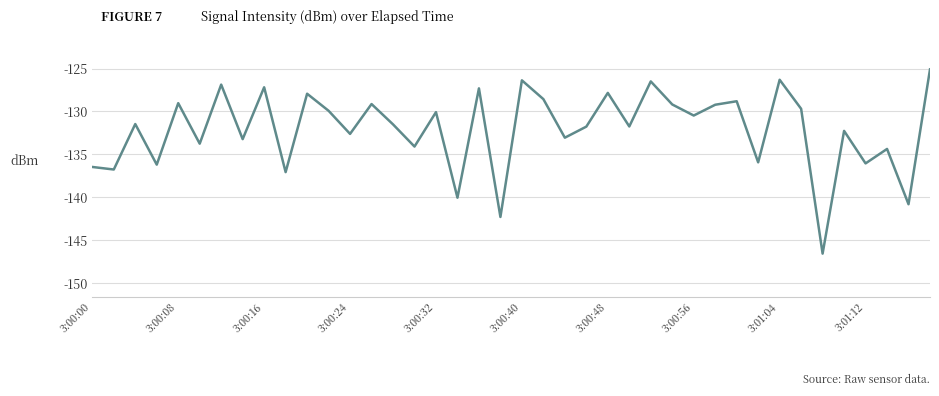

What is the difference between the maximum and minimum values?

21.5